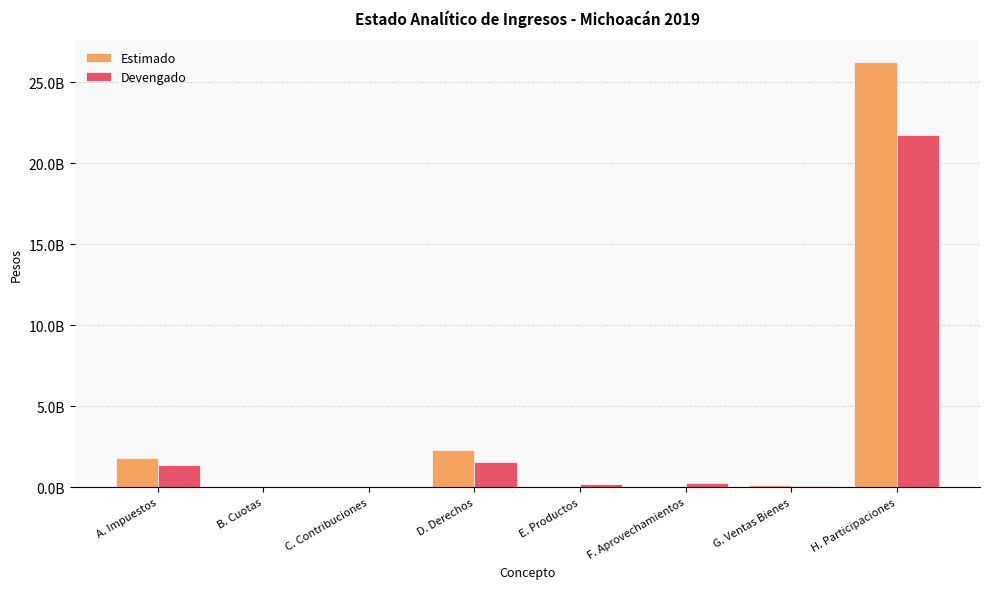

Does the chart contain stacked bars?

No